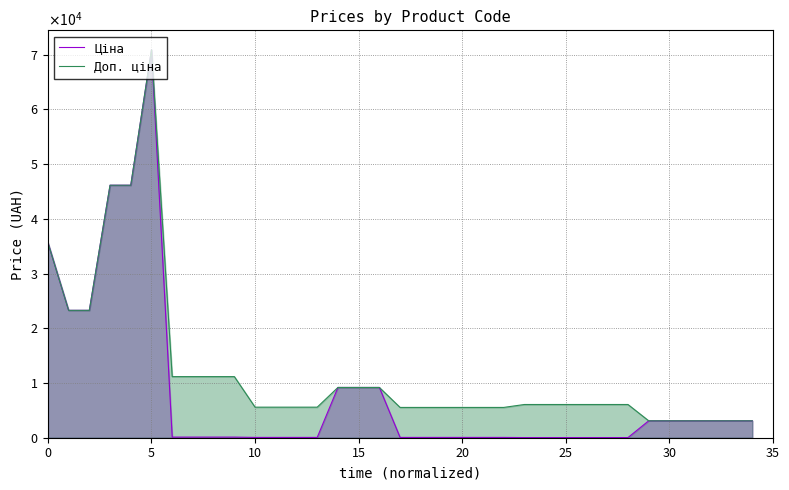

The Ціна series shows 55.9 at 13. True or false?

True